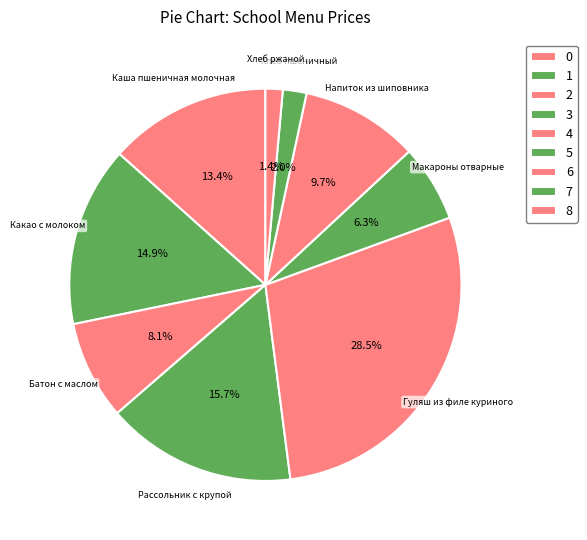

Which slice is the smallest?

Хлеб ржаной